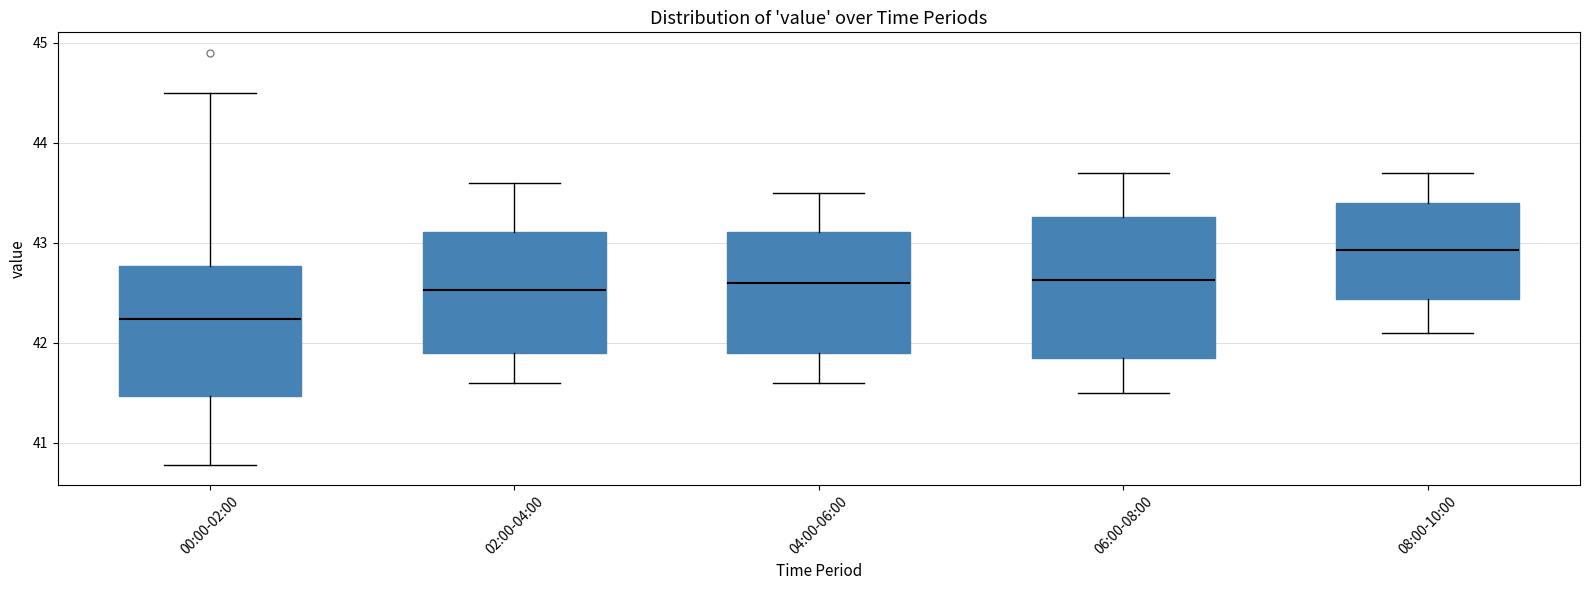

Which box has the highest median line?

08:00-10:00